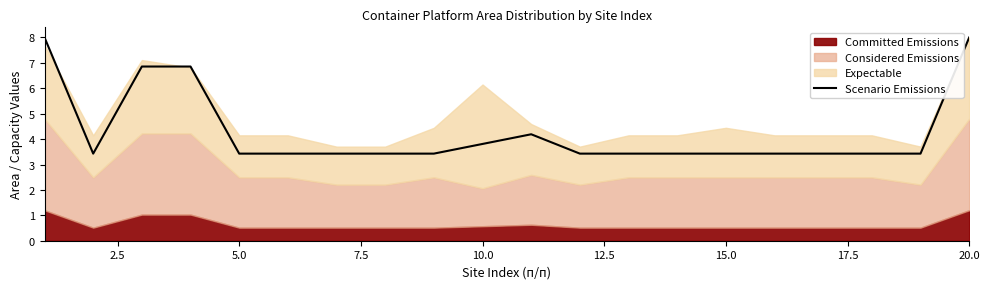

What is the minimum value for Scenario Emissions?

3.4